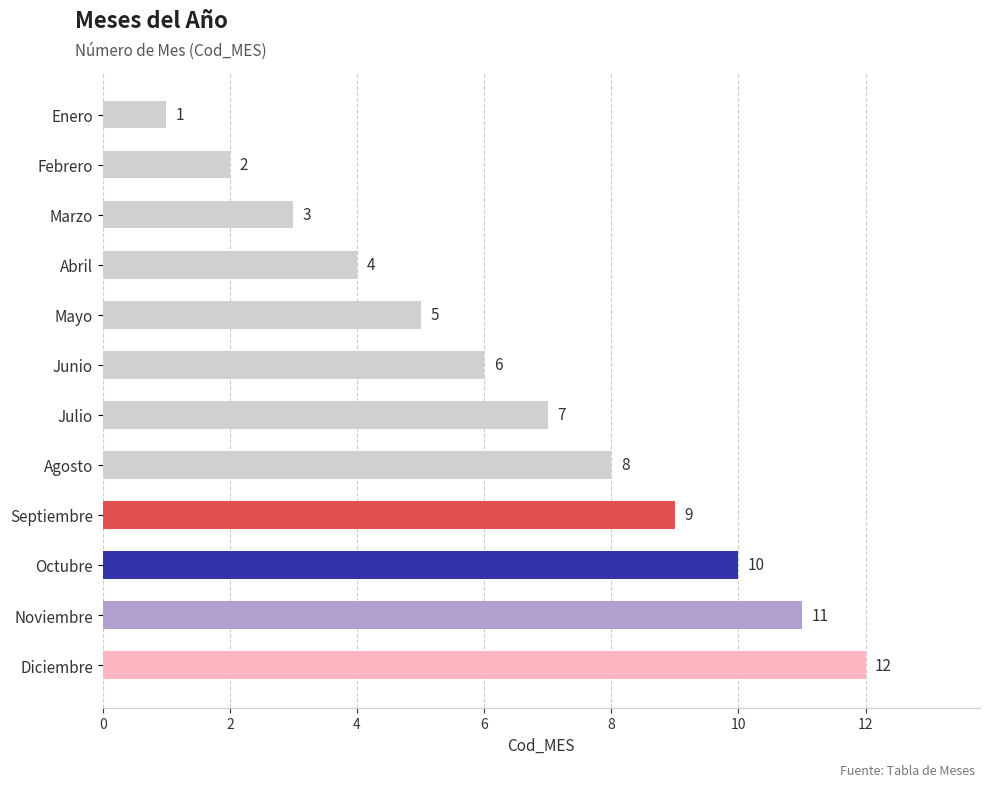

How many data points does each series have?

12